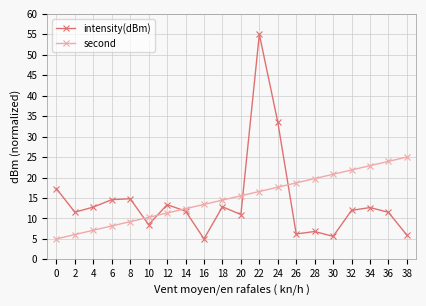

Which series ends up on top after the final intersection of intensity(dBm) and second?

second